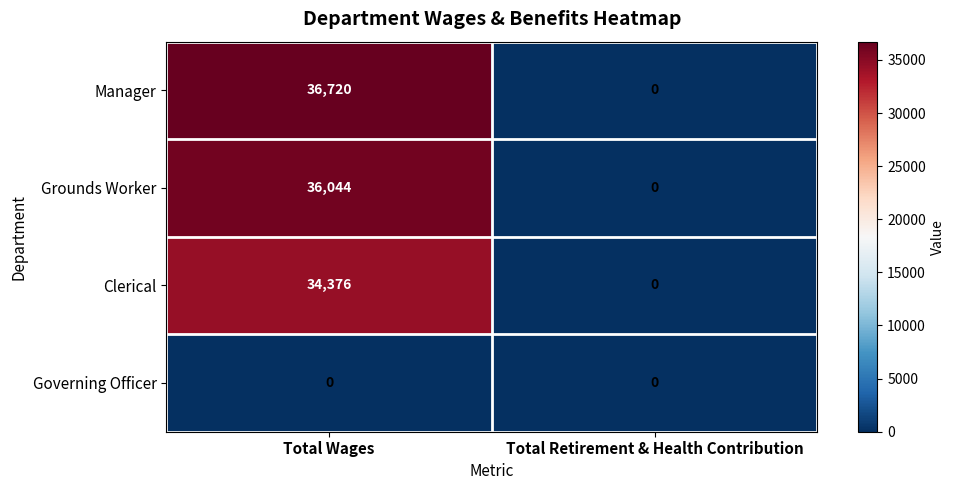

Count the number of data series in this chart.

4